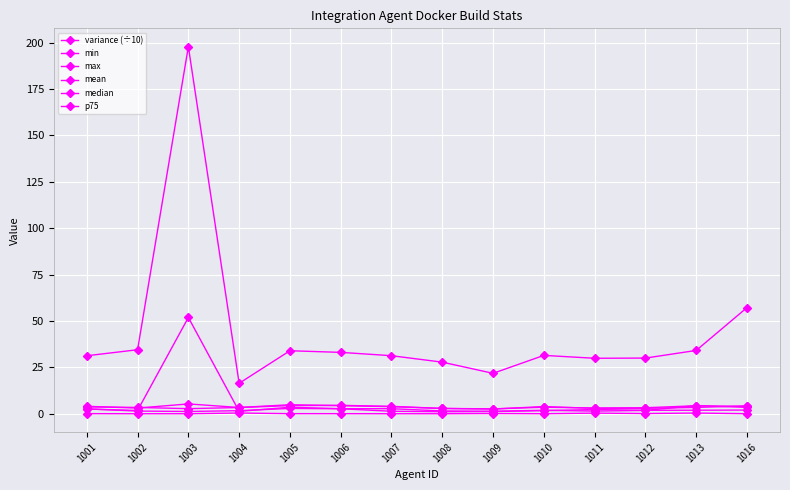

Count the number of categories in the chart.

14